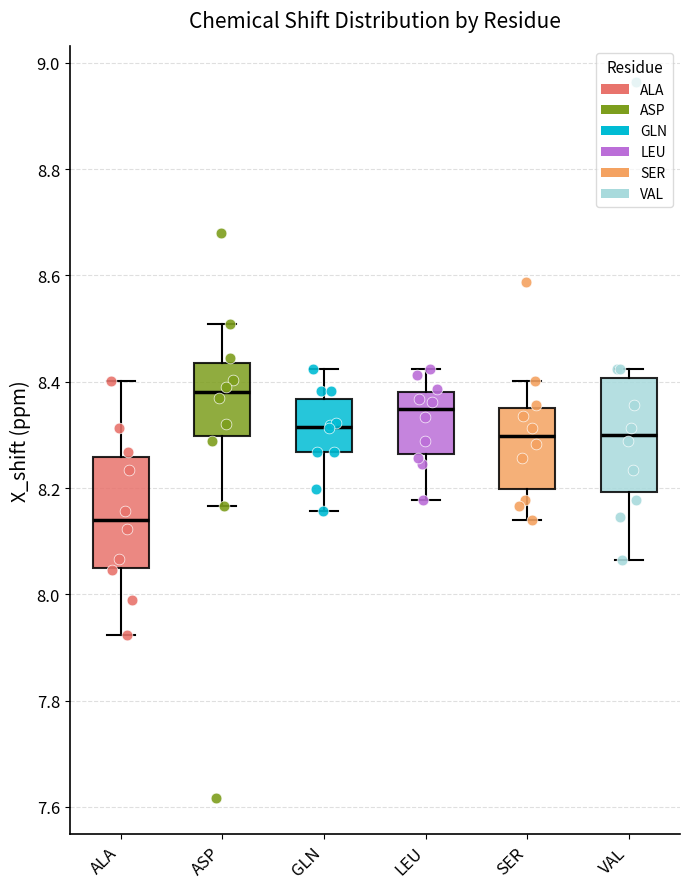

Reading left to right, transcribe this box plot: for each box, give where its median line is, the range the box spans, and where its two whiskers end, as read against the y-axis. The values are not printed on the chart, so give them approximately, as read against the axis.

ALA: median 8.14, box 8.06 to 8.26, whiskers 7.92 to 8.40
ASP: median 8.38, box 8.30 to 8.44, whiskers 8.16 to 8.50
GLN: median 8.32, box 8.26 to 8.36, whiskers 8.16 to 8.42
LEU: median 8.34, box 8.26 to 8.38, whiskers 8.18 to 8.42
SER: median 8.30, box 8.20 to 8.36, whiskers 8.14 to 8.40
VAL: median 8.30, box 8.20 to 8.40, whiskers 8.06 to 8.42